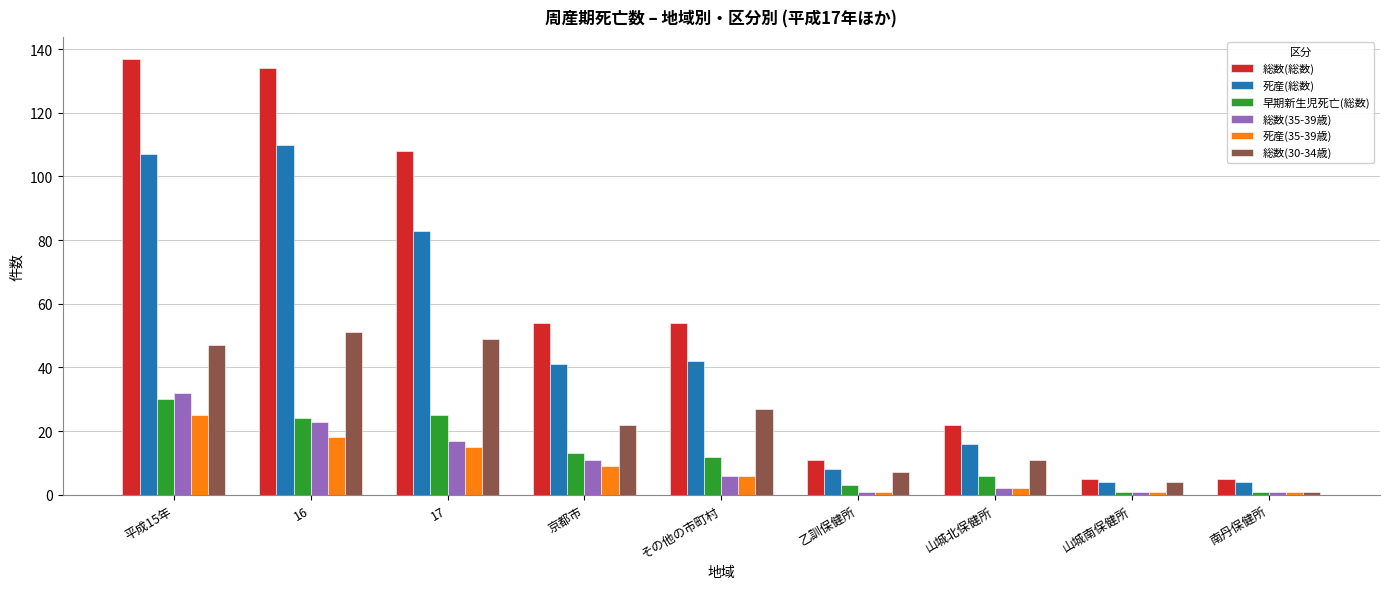

What is the maximum value shown in the chart?

137